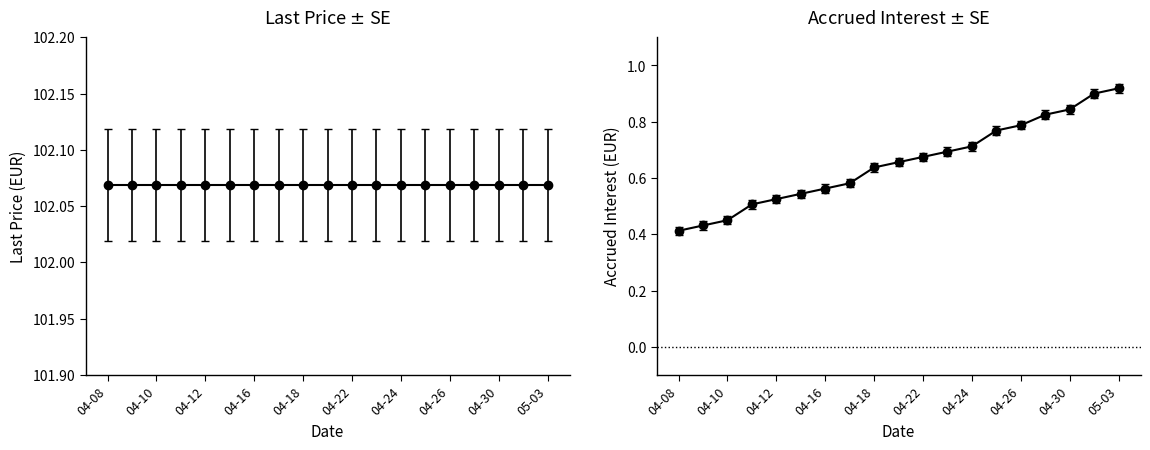

How many values are between 0 and 1?

19